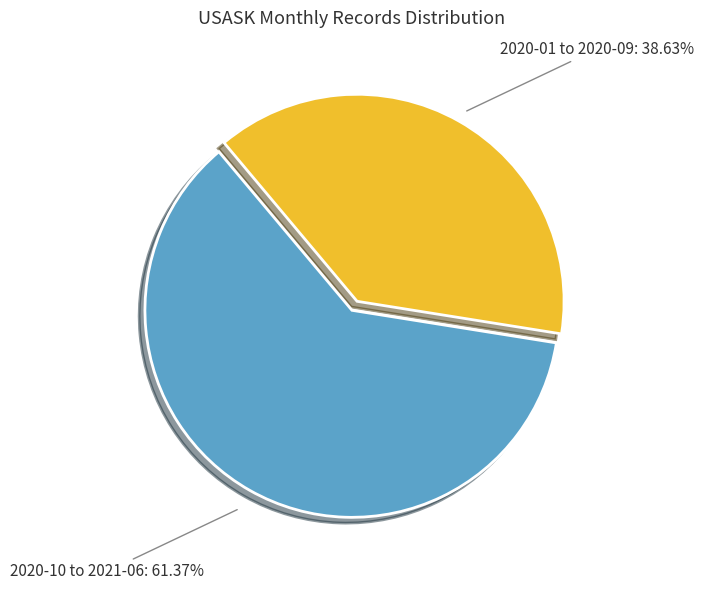

Is there any slice that represents more than half of the pie?

Yes